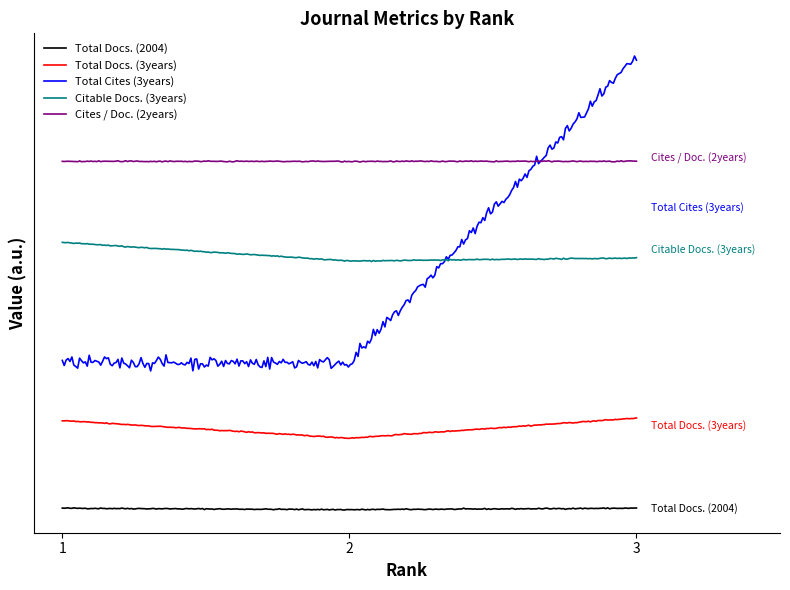

At which category is the sum across all series the highest?

3